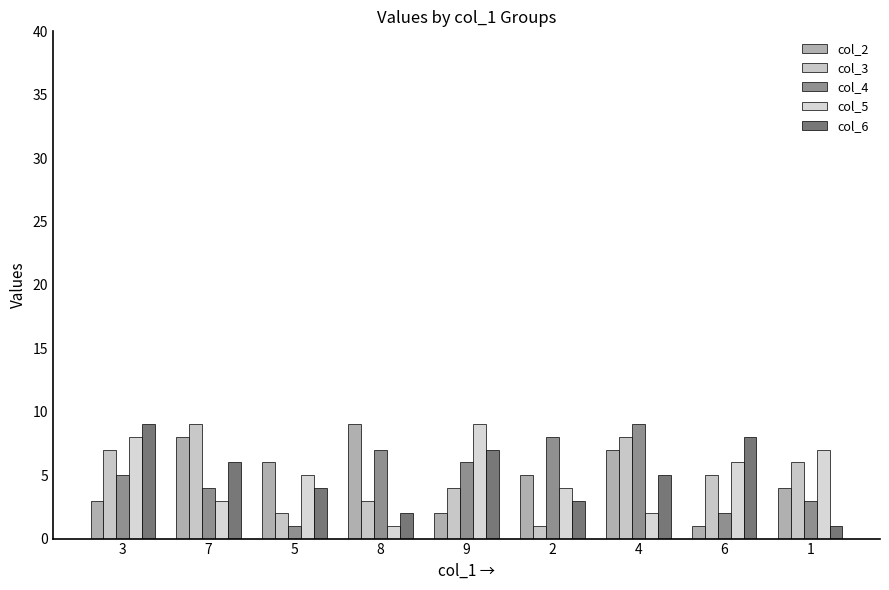

What is the sum of the col_4 values at 6 and 7?

6